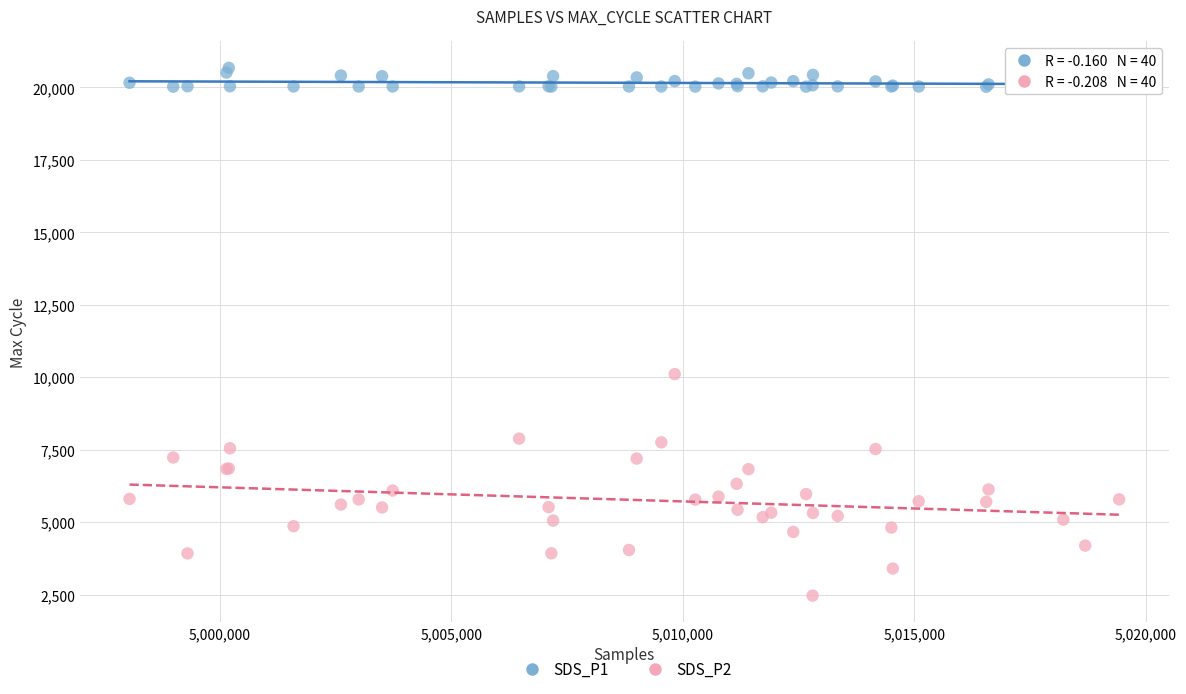

Across all series, what Y value is closest to 11572?

10110.0